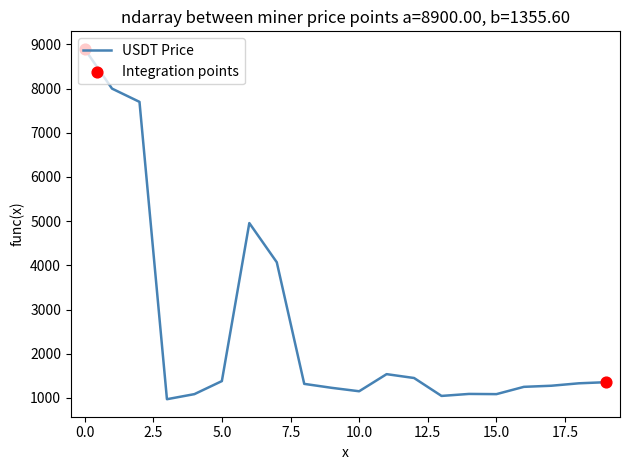

What is the difference between the maximum and minimum values?

7929.8